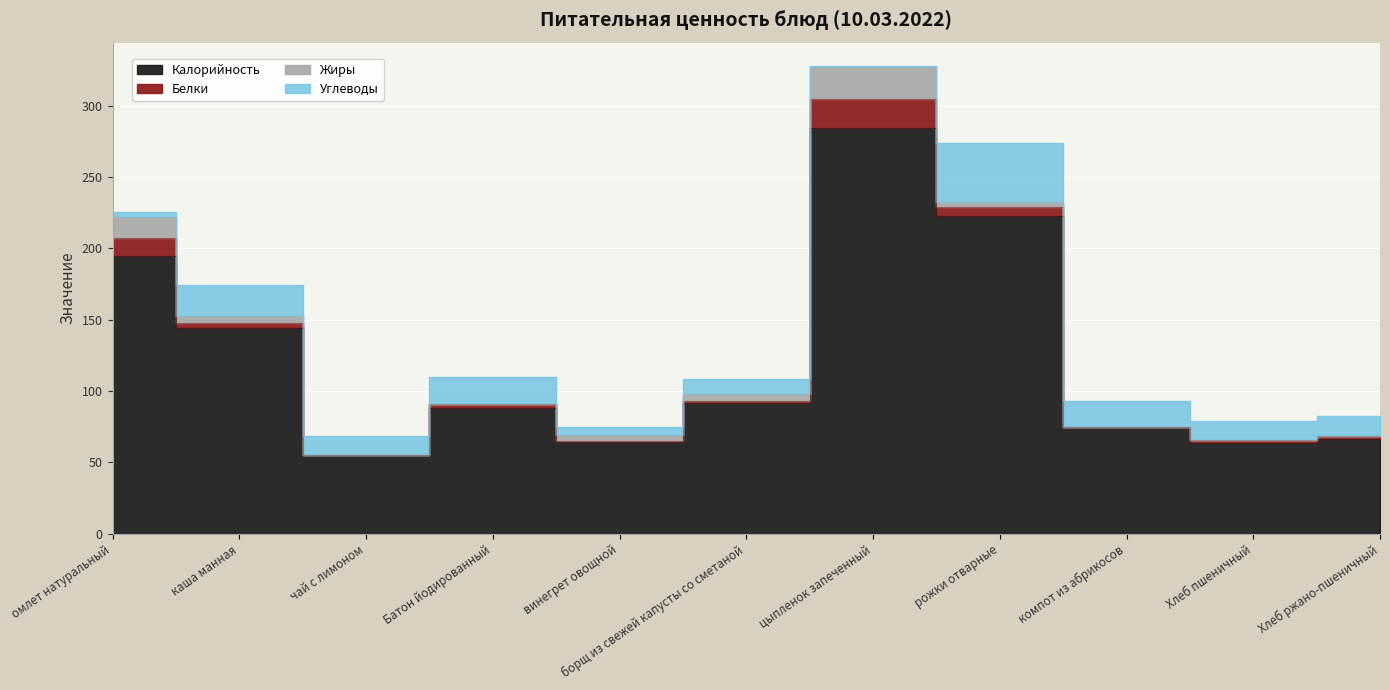

What is the value of the Калорийность point at the 9th from the left?

74.5